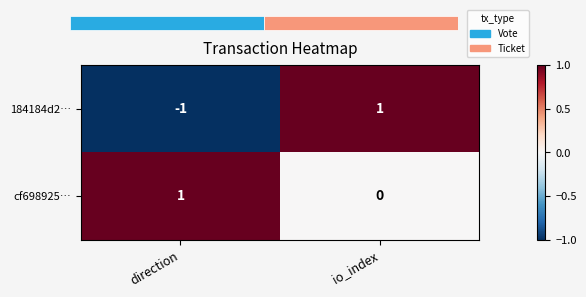

At which category is the sum across all series the highest?

io_index